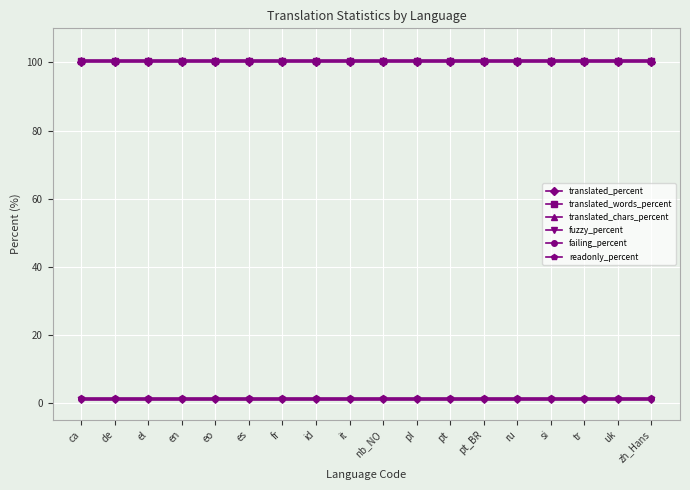

Reading left to right, what are all the values shown in this chart?

translated_percent: ca=100.0	de=100.0	el=100.0	en=100.0	eo=100.0	es=100.0	fr=100.0	id=100.0	it=100.0	nb_NO=100.0	pl=100.0	pt=100.0	pt_BR=100.0	ru=100.0	si=100.0	tr=100.0	uk=100.0	zh_Hans=100.0
translated_words_percent: ca=100.3	de=100.3	el=100.3	en=100.3	eo=100.3	es=100.3	fr=100.3	id=100.3	it=100.3	nb_NO=100.3	pl=100.3	pt=100.3	pt_BR=100.3	ru=100.3	si=100.3	tr=100.3	uk=100.3	zh_Hans=100.3
translated_chars_percent: ca=100.6	de=100.6	el=100.6	en=100.6	eo=100.6	es=100.6	fr=100.6	id=100.6	it=100.6	nb_NO=100.6	pl=100.6	pt=100.6	pt_BR=100.6	ru=100.6	si=100.6	tr=100.6	uk=100.6	zh_Hans=100.6
fuzzy_percent: ca=0.9	de=0.9	el=0.9	en=0.9	eo=0.9	es=0.9	fr=0.9	id=0.9	it=0.9	nb_NO=0.9	pl=0.9	pt=0.9	pt_BR=0.9	ru=0.9	si=0.9	tr=0.9	uk=0.9	zh_Hans=0.9
failing_percent: ca=1.2	de=1.2	el=1.2	en=1.2	eo=1.2	es=1.2	fr=1.2	id=1.2	it=1.2	nb_NO=1.2	pl=1.2	pt=1.2	pt_BR=1.2	ru=1.2	si=1.2	tr=1.2	uk=1.2	zh_Hans=1.2
readonly_percent: ca=1.5	de=1.5	el=1.5	en=1.5	eo=1.5	es=1.5	fr=1.5	id=1.5	it=1.5	nb_NO=1.5	pl=1.5	pt=1.5	pt_BR=1.5	ru=1.5	si=1.5	tr=1.5	uk=1.5	zh_Hans=1.5